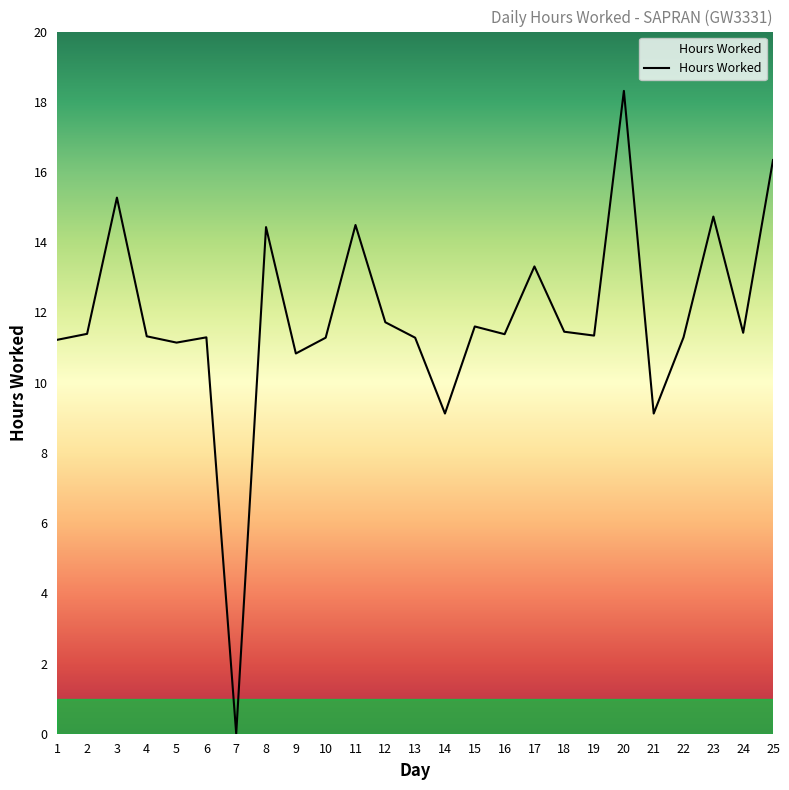

What value does the data have at 1?

11.2